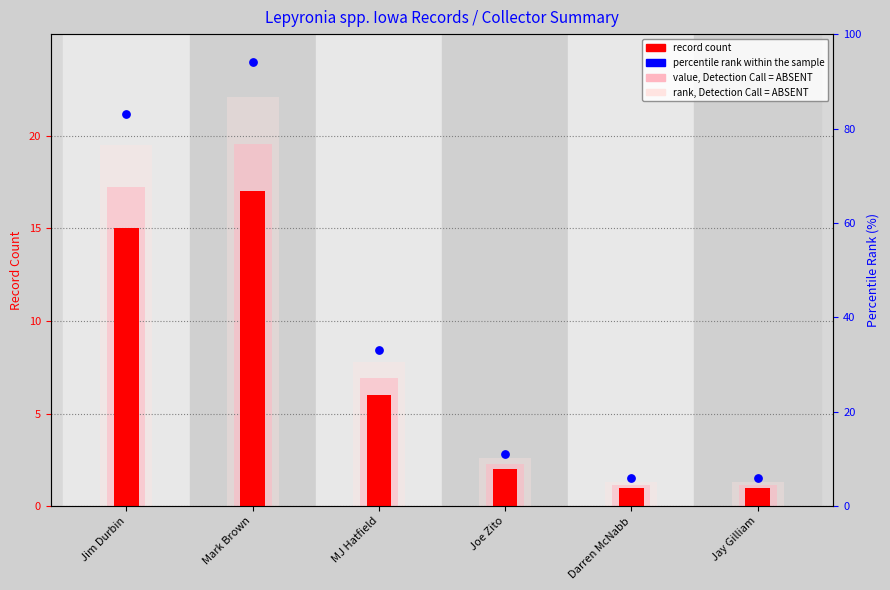

At which category is the sum across all series the highest?

Mark Brown